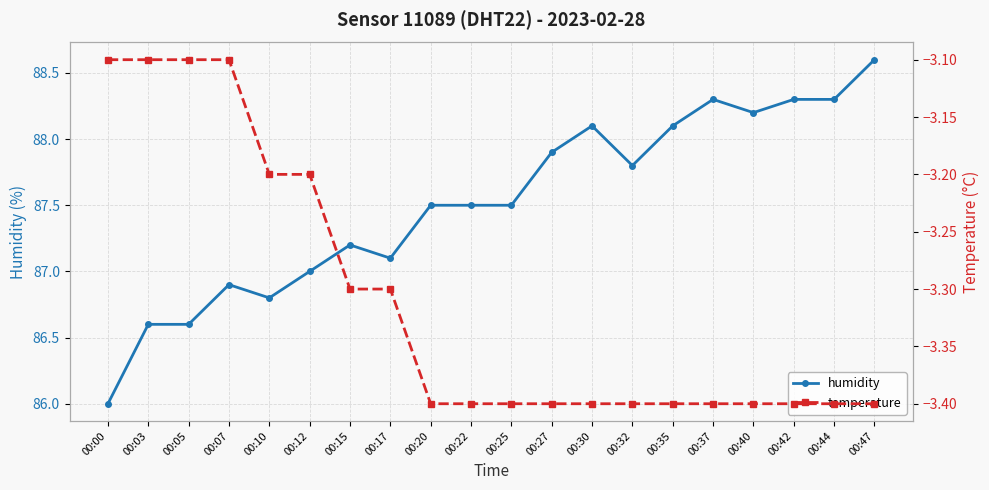

Reading right to left, extract all data points from this chart.

humidity: 00:47=88.6	00:44=88.3	00:42=88.3	00:40=88.2	00:37=88.3	00:35=88.1	00:32=87.8	00:30=88.1	00:27=87.9	00:25=87.5	00:22=87.5	00:20=87.5	00:17=87.1	00:15=87.2	00:12=87.0	00:10=86.8	00:07=86.9	00:05=86.6	00:03=86.6	00:00=86.0
temperature: 00:47=-3.4	00:44=-3.4	00:42=-3.4	00:40=-3.4	00:37=-3.4	00:35=-3.4	00:32=-3.4	00:30=-3.4	00:27=-3.4	00:25=-3.4	00:22=-3.4	00:20=-3.4	00:17=-3.3	00:15=-3.3	00:12=-3.2	00:10=-3.2	00:07=-3.1	00:05=-3.1	00:03=-3.1	00:00=-3.1